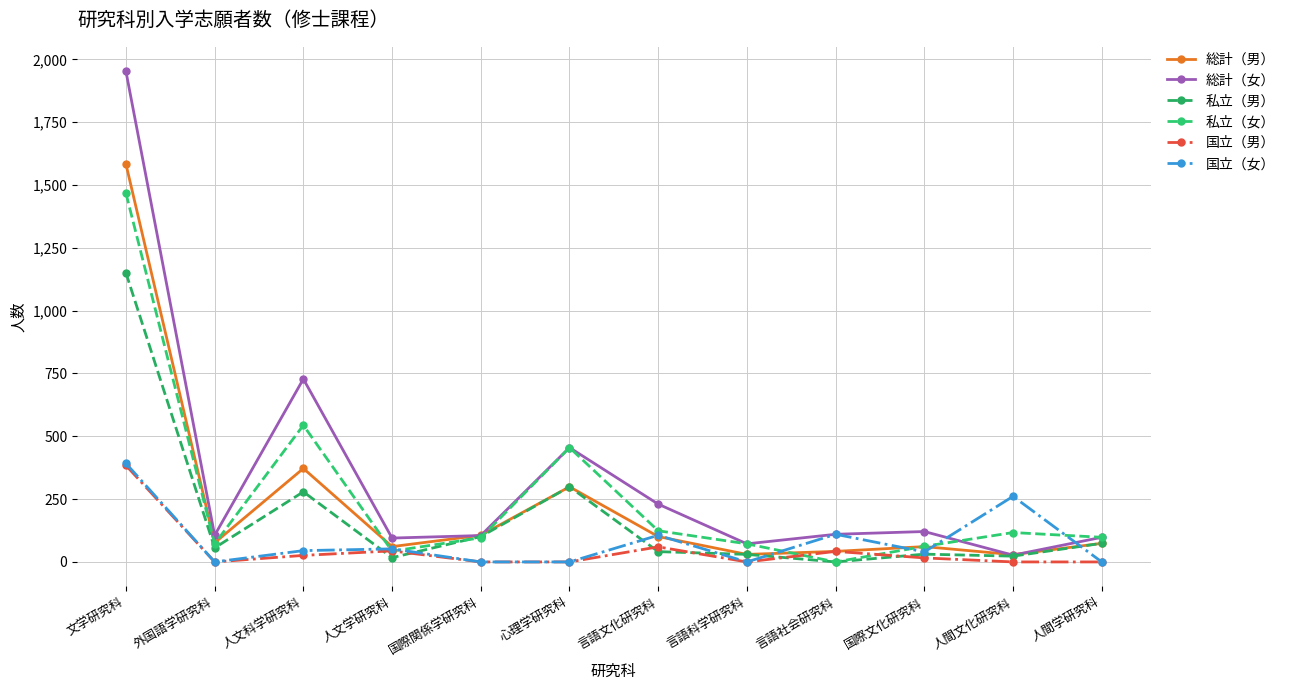

What are all the series names shown in the legend?

総計（男）, 総計（女）, 私立（男）, 私立（女）, 国立（男）, 国立（女）